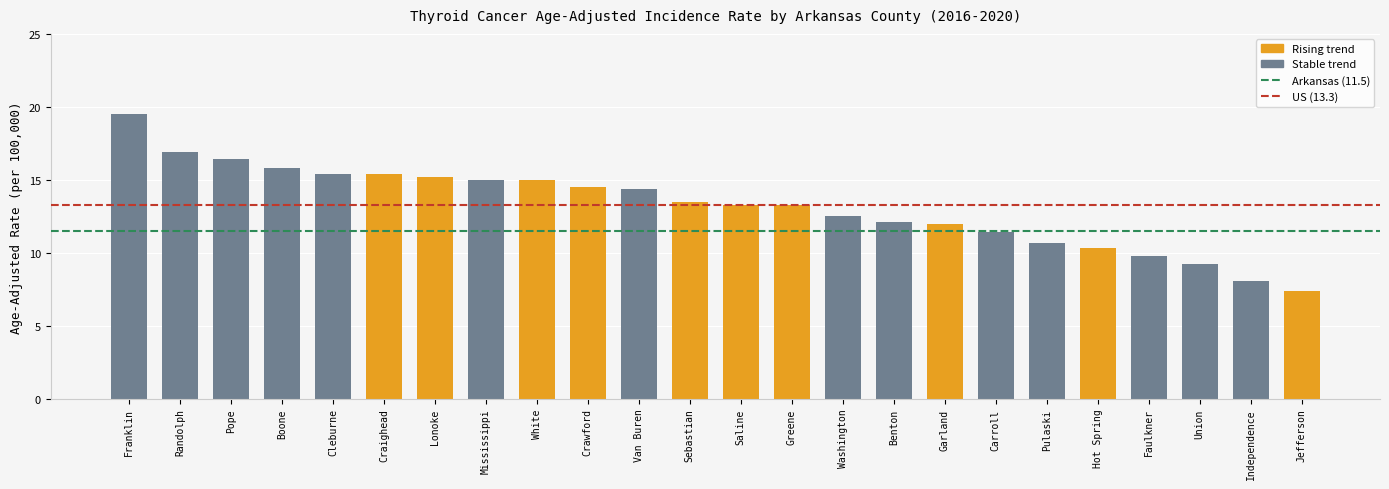

How many distinct data groups are displayed?

1